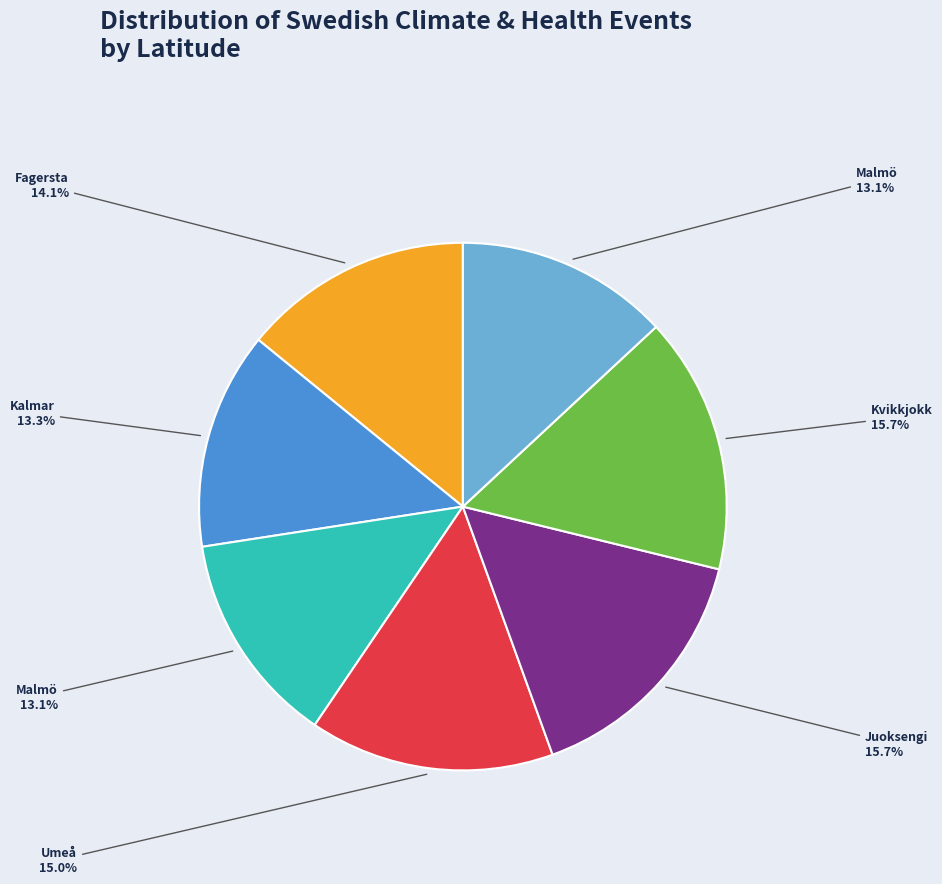

To the nearest percent, what is the average slice percentage?

14%